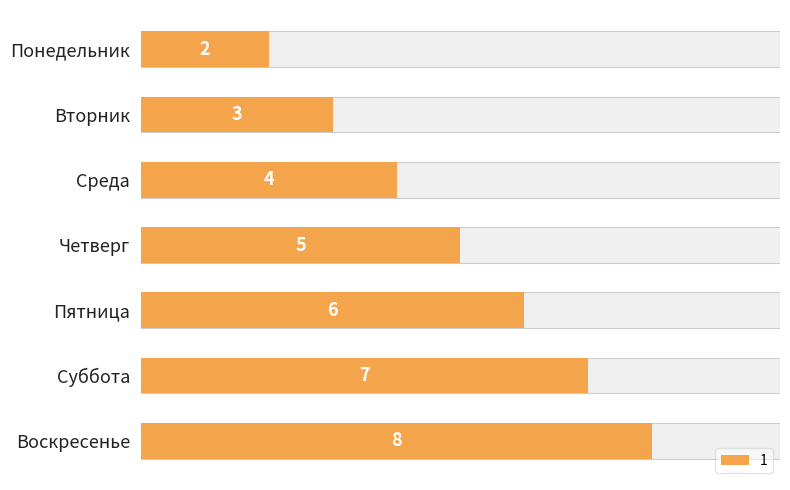

Reading right to left, transcribe all the data shown in this chart.

8	7	6	5	4	3	2